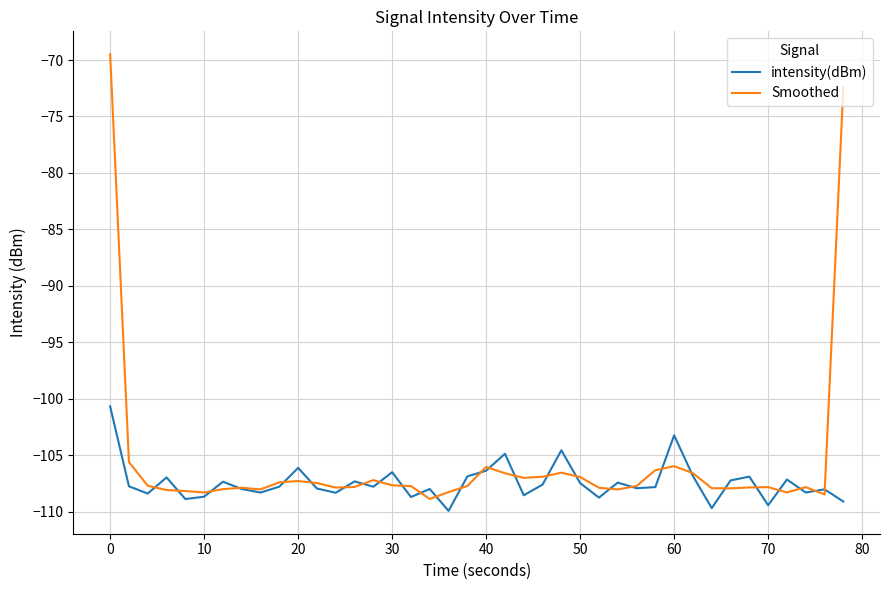

What is the minimum value shown in the chart?

-109.9